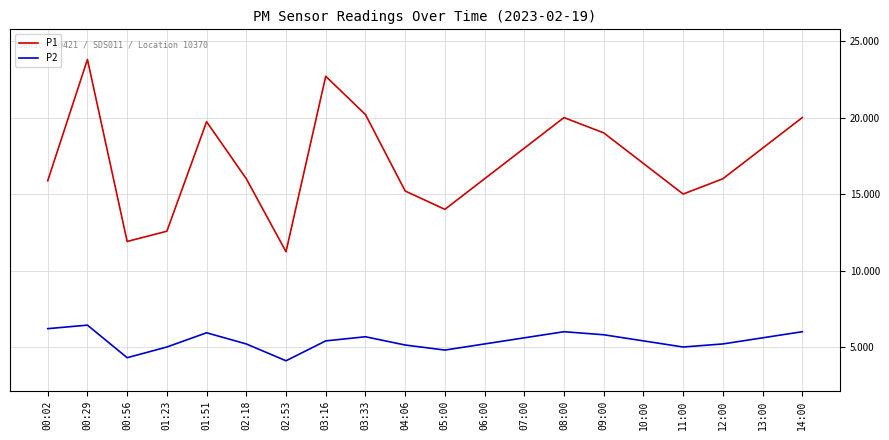

True or false: P2 and P1 intersect in this chart.

False